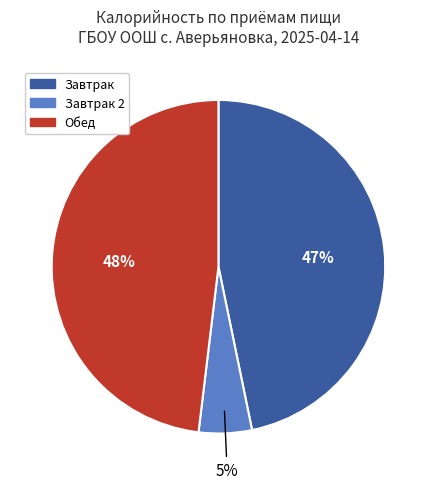

To the nearest percent, what is the average slice percentage?

33%